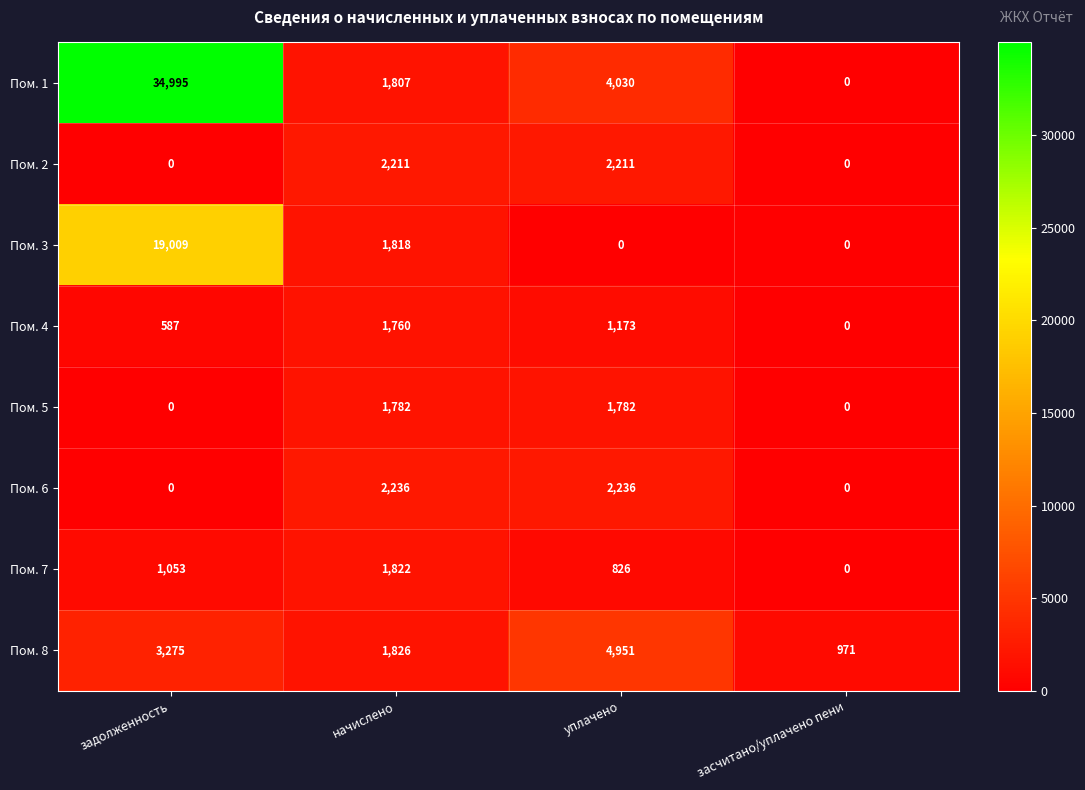

What is the greatest value displayed?

34995